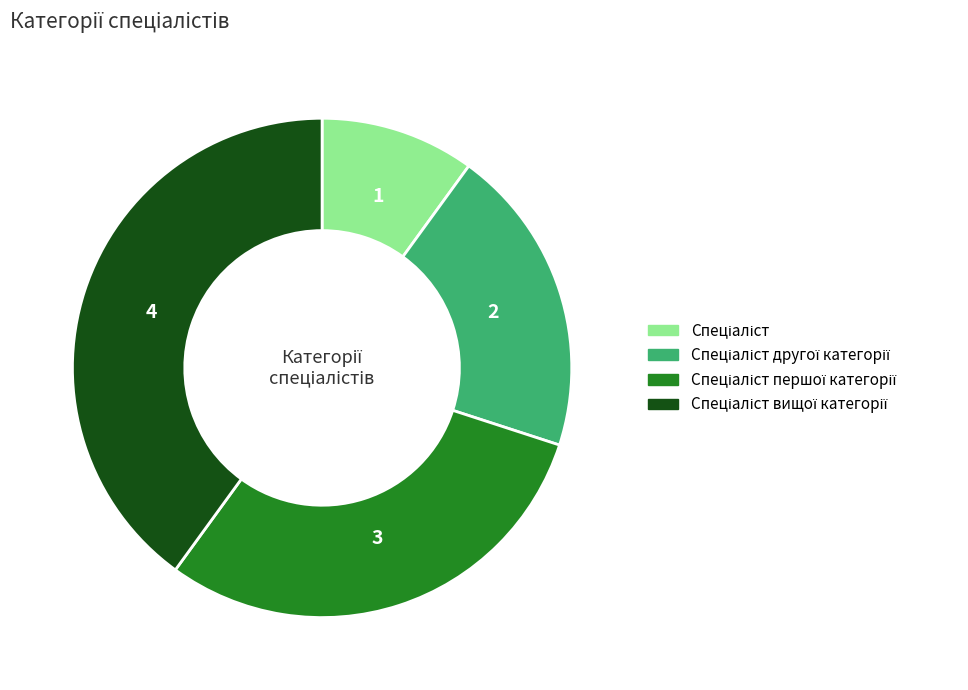

Is there a majority slice in this chart?

No